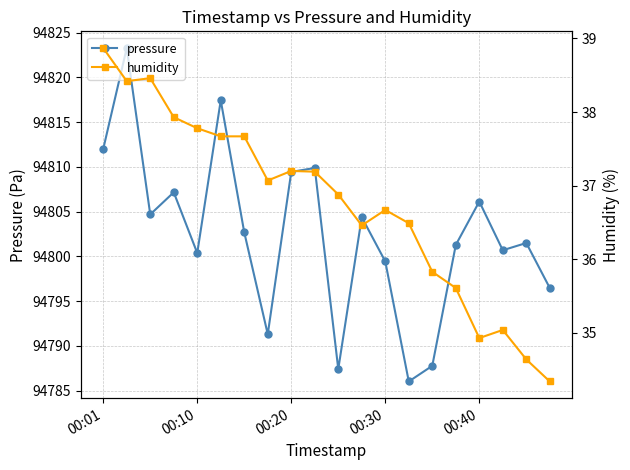

Is it true that pressure equals 165223.6 at 00:40?

False